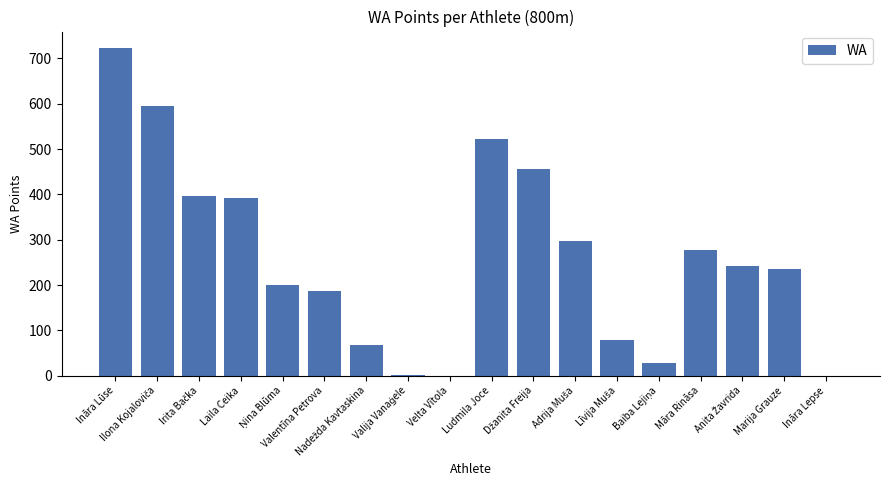

Is it true that the value at Ludmila Joce is 820?

False